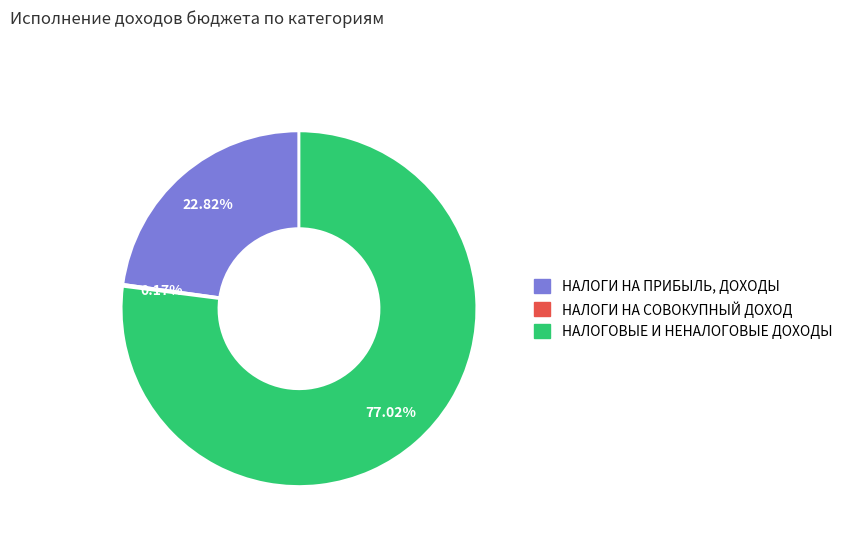

What is the ratio of the value at НАЛОГОВЫЕ И НЕНАЛОГОВЫЕ ДОХОДЫ to the value at НАЛОГИ НА ПРИБЫЛЬ, ДОХОДЫ?

3.4